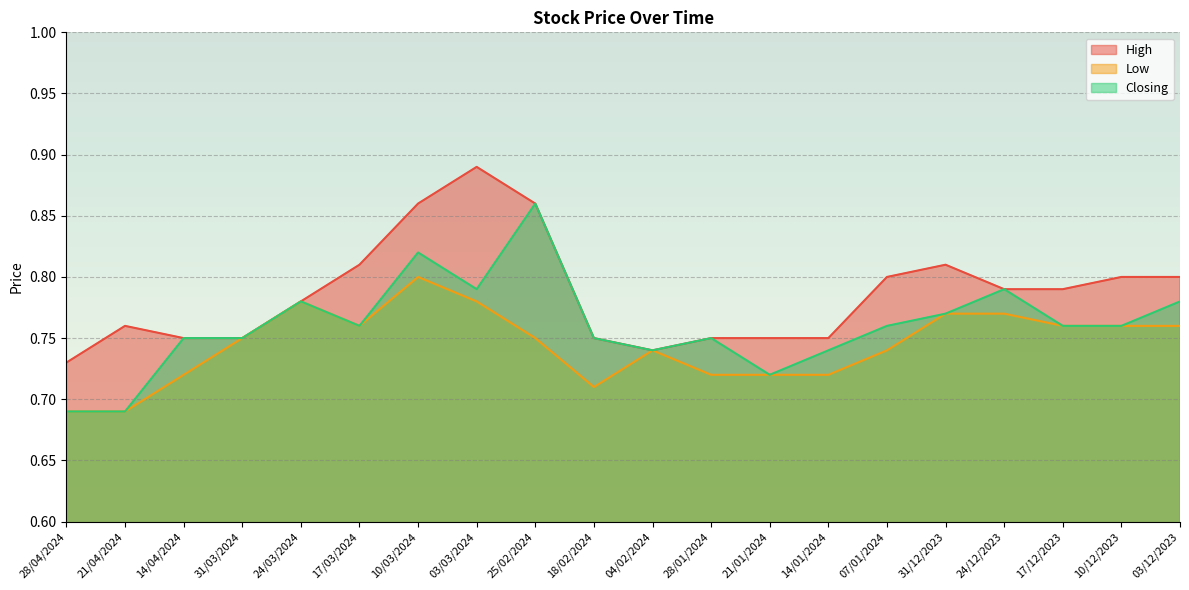

How many categories are shown in the chart?

20